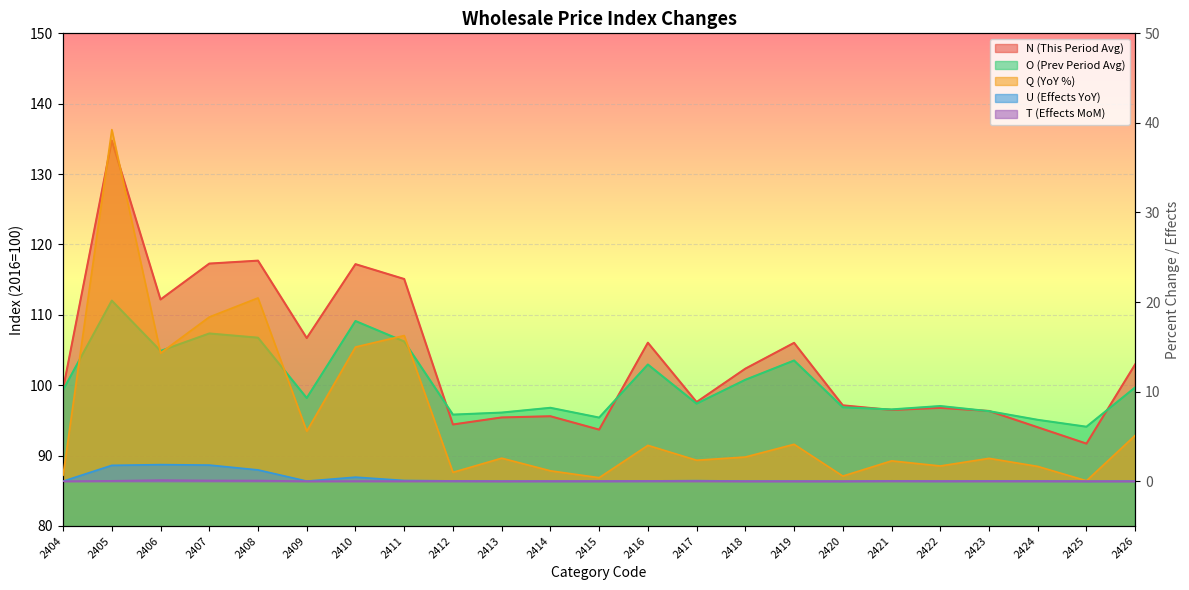

True or false: T has a value of 0.0 at 2405.

True